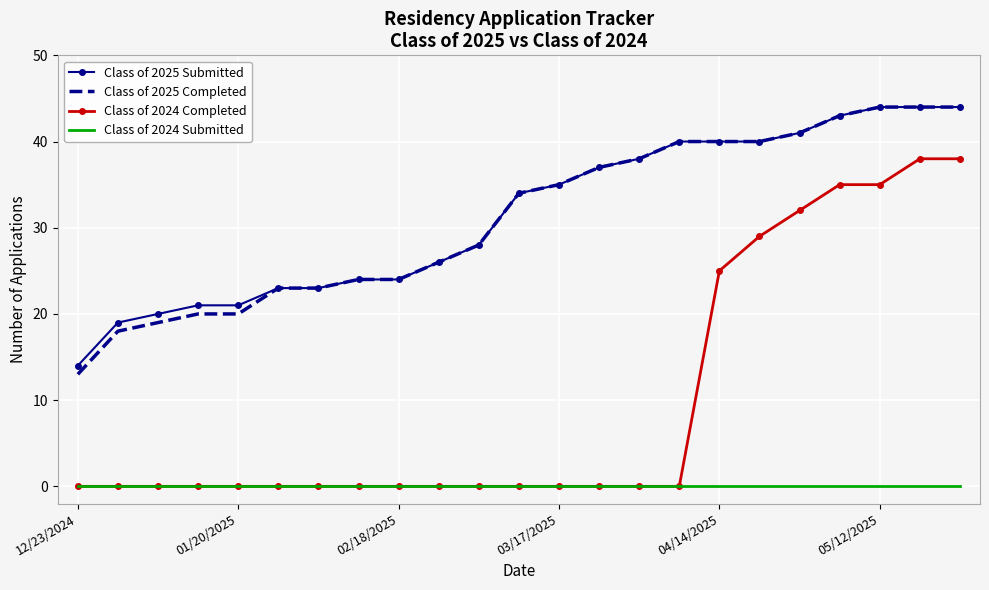

Which series has the largest range (max minus min)?

Class of 2024 Completed